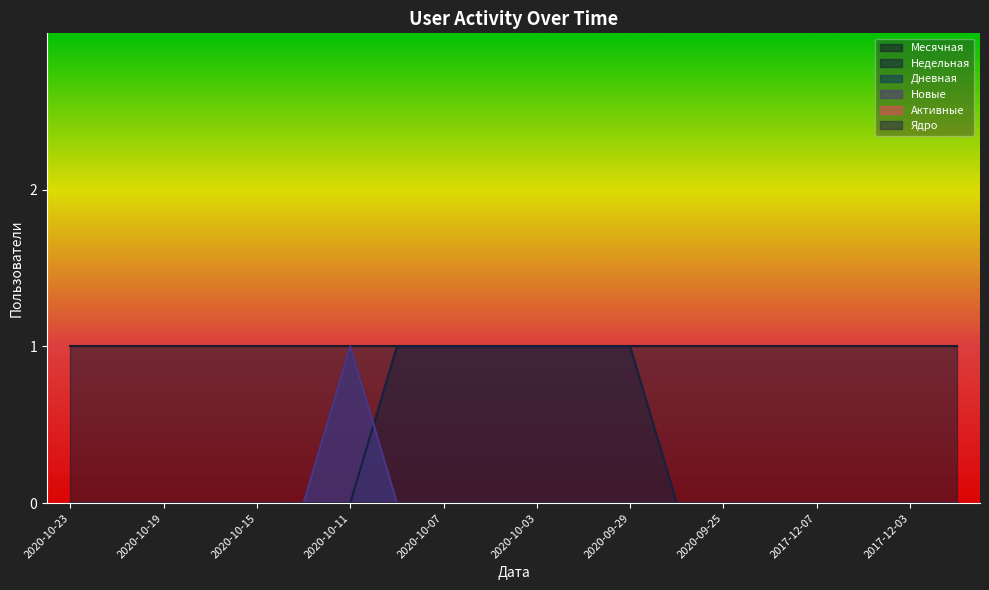

True or false: Недельная has a value of 2 at 2020-09-29.

False